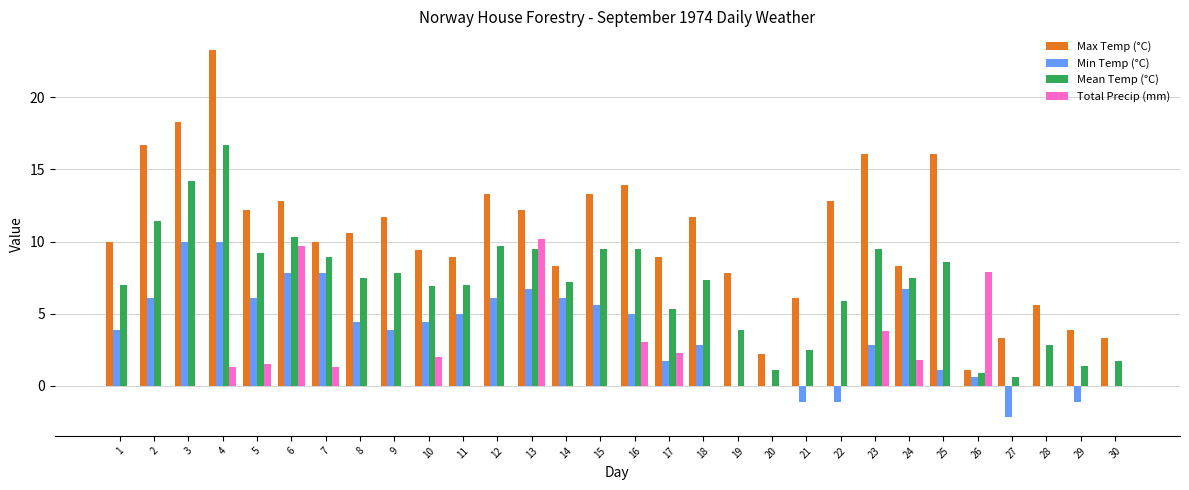

What is the sum of the Min Temp (°C) values at 30 and 13?

6.7